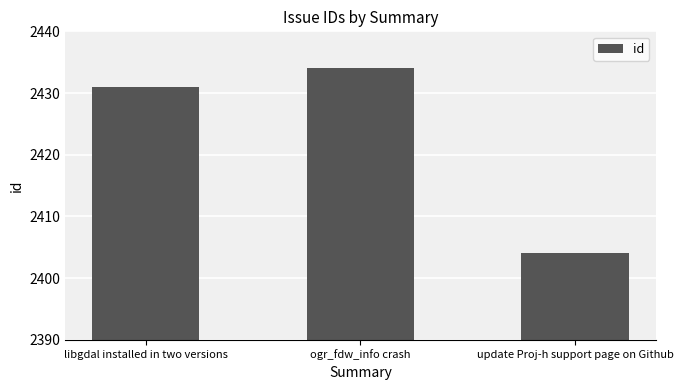

What is the label of the 2nd bar from the left?

ogr_fdw_info crash